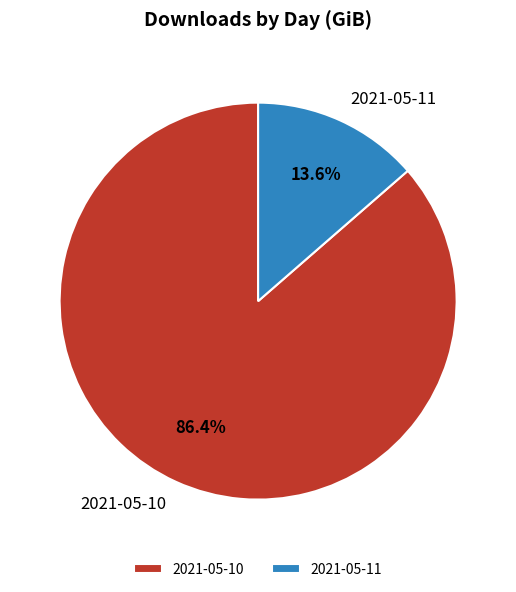

Approximately how many times larger is the value at 2021-05-10 compared to 2021-05-11?

6.4